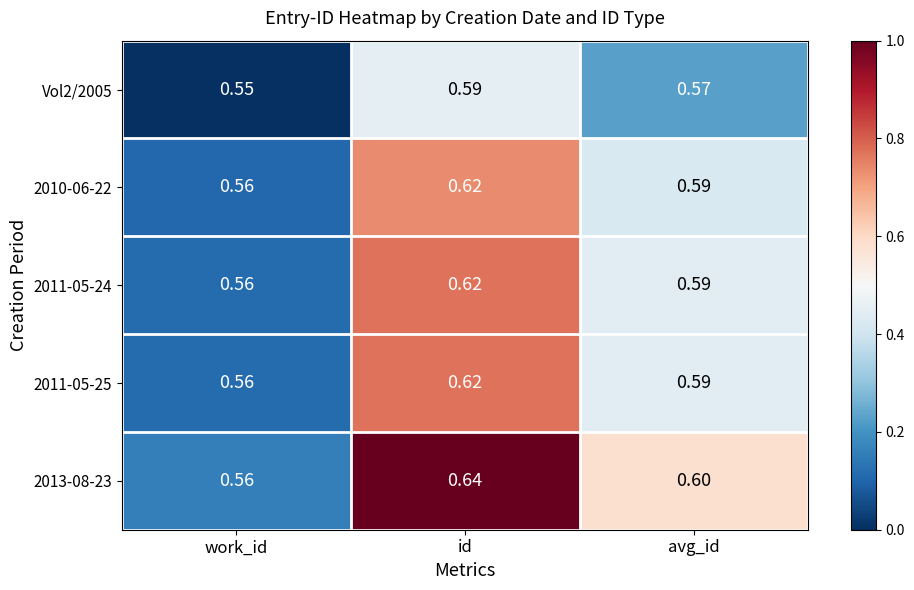

At how many categories does at least one series exceed 0?

3